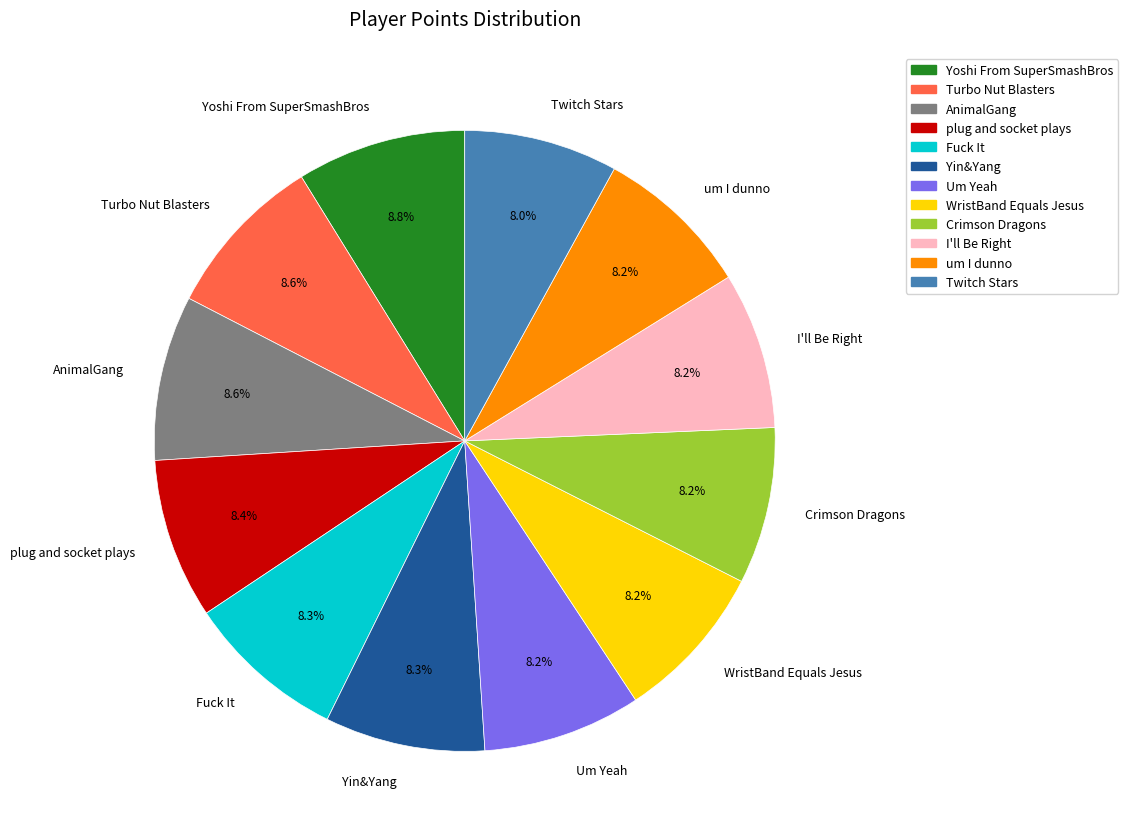

Count the number of slices in the pie.

12